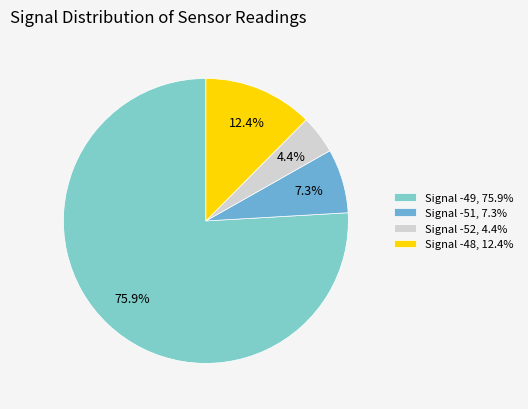

What is the largest slice in the pie chart?

Signal -49, 75.9%